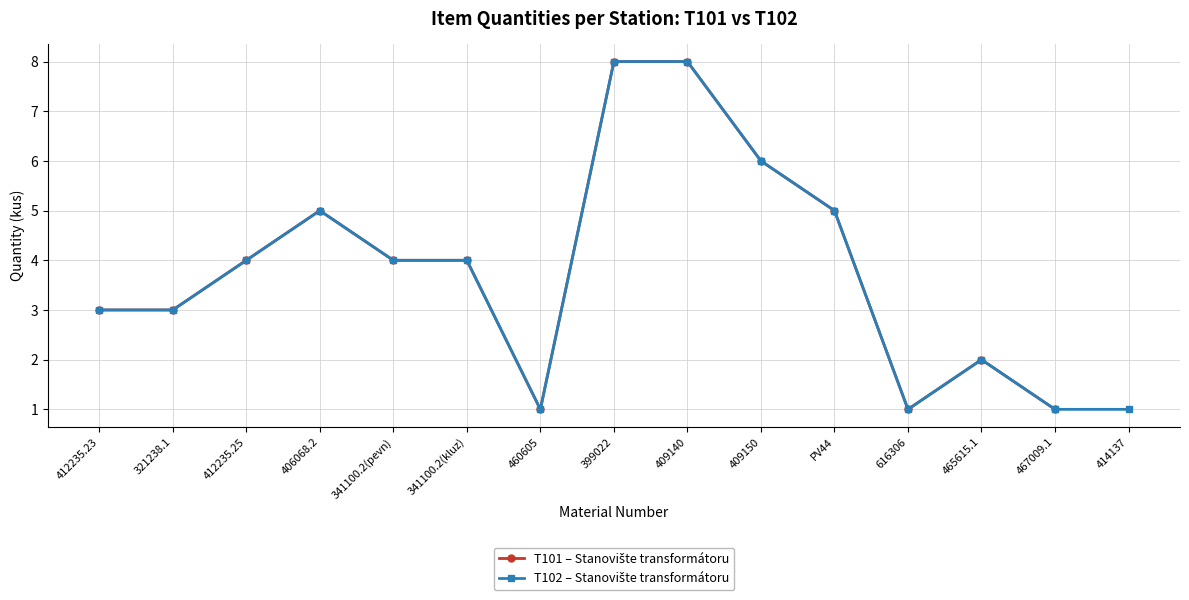

What is the maximum value shown in the chart?

8.0